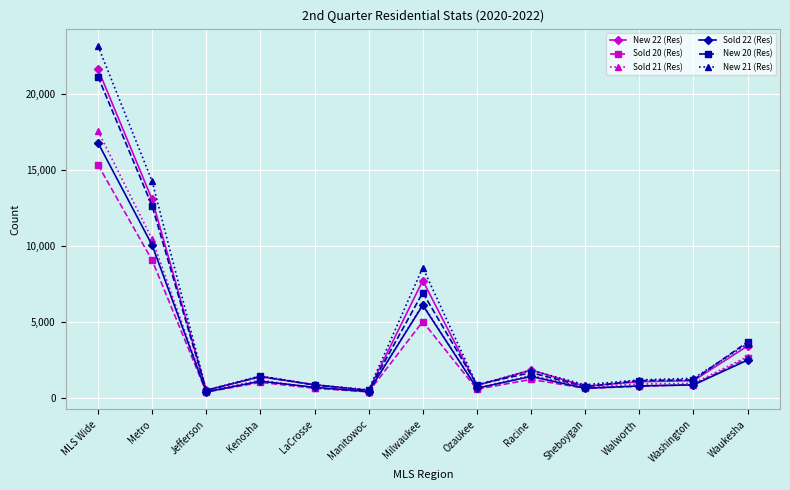

After their last crossing, which series has the higher values: New 21 (Res) or New 20 (Res)?

New 20 (Res)